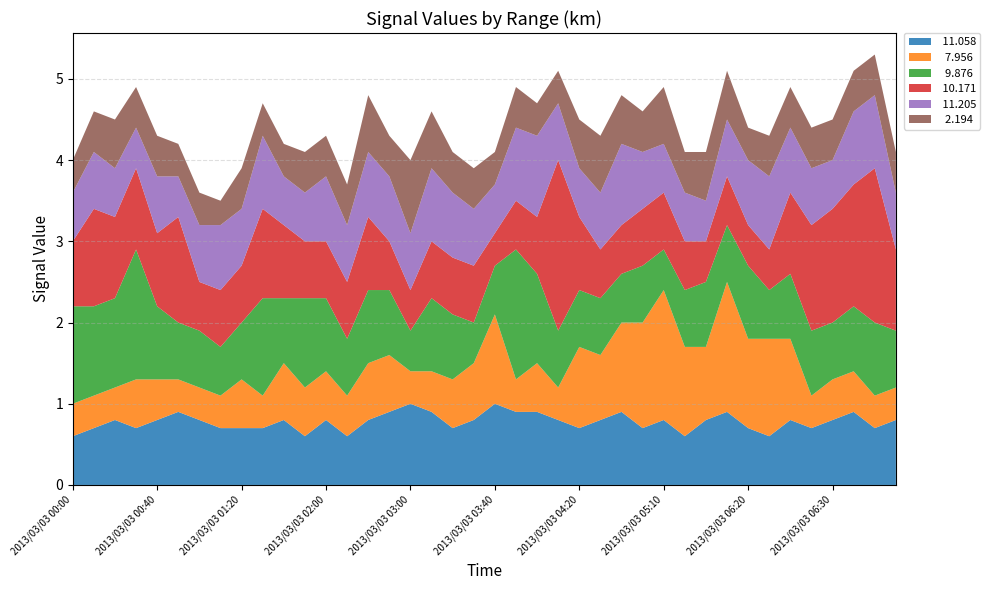

Reading left to right, what are all the values shown in this chart?

 11.058: 0.6	0.7	0.8	0.7	0.8	0.9	0.8	0.7	0.7	0.7	0.8	0.6	0.8	0.6	0.8	0.9	1.0	0.9	0.7	0.8	1.0	0.9	0.9	0.8	0.7	0.8	0.9	0.7	0.8	0.6	0.8	0.9	0.7	0.6	0.8	0.7	0.8	0.9	0.7	0.8
  7.956: 0.4	0.4	0.4	0.6	0.5	0.4	0.4	0.4	0.6	0.4	0.7	0.6	0.6	0.5	0.7	0.7	0.4	0.5	0.6	0.7	1.1	0.4	0.6	0.4	1.0	0.8	1.1	1.3	1.6	1.1	0.9	1.6	1.1	1.2	1.0	0.4	0.5	0.5	0.4	0.4
  9.876: 1.2	1.1	1.1	1.6	0.9	0.7	0.7	0.6	0.7	1.2	0.8	1.1	0.9	0.7	0.9	0.8	0.5	0.9	0.8	0.5	0.6	1.6	1.1	0.7	0.7	0.7	0.6	0.7	0.5	0.7	0.8	0.7	0.9	0.6	0.8	0.8	0.7	0.8	0.9	0.7
 10.171: 0.8	1.2	1.0	1.0	0.9	1.3	0.6	0.7	0.7	1.1	0.9	0.7	0.7	0.7	0.9	0.6	0.5	0.7	0.7	0.7	0.4	0.6	0.7	2.1	0.9	0.6	0.6	0.7	0.7	0.6	0.5	0.6	0.5	0.5	1.0	1.3	1.4	1.5	1.9	1.0
 11.205: 0.6	0.7	0.6	0.5	0.7	0.5	0.7	0.8	0.7	0.9	0.6	0.6	0.8	0.7	0.8	0.8	0.7	0.9	0.8	0.7	0.6	0.9	1.0	0.7	0.6	0.7	1.0	0.7	0.6	0.6	0.5	0.7	0.8	0.9	0.8	0.7	0.6	0.9	0.9	0.7
  2.194: 0.4	0.5	0.6	0.5	0.5	0.4	0.4	0.3	0.5	0.4	0.4	0.5	0.5	0.5	0.7	0.5	0.9	0.7	0.5	0.5	0.4	0.5	0.4	0.4	0.6	0.7	0.6	0.5	0.7	0.5	0.6	0.6	0.4	0.5	0.5	0.5	0.5	0.5	0.5	0.5